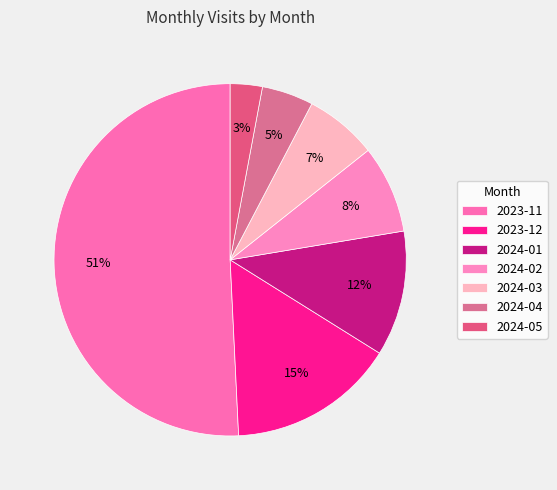

Count the number of slices in the pie.

7